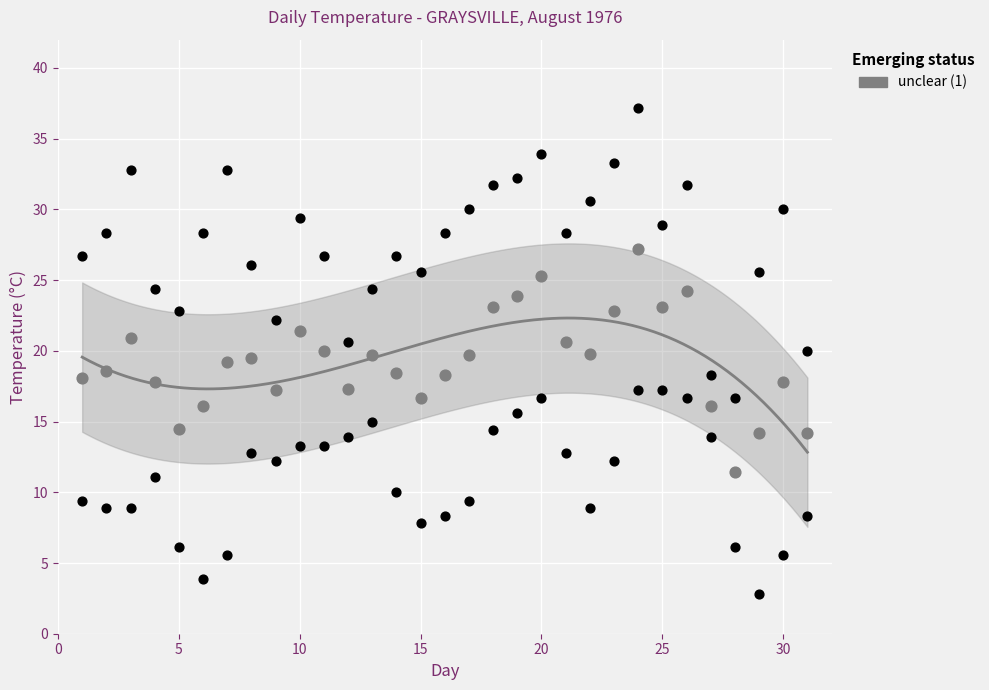

How many data points are displayed?

93